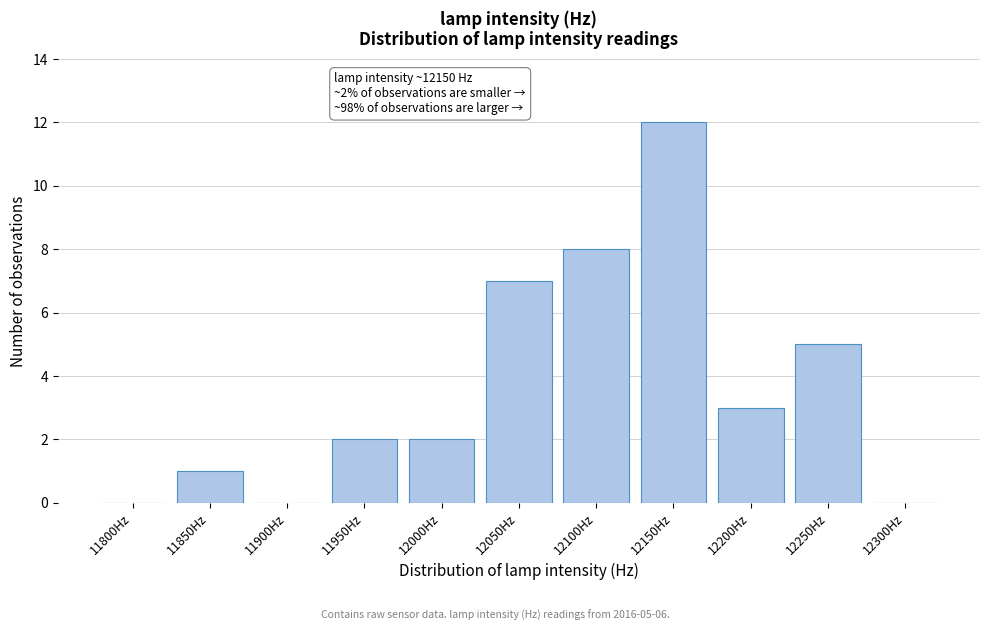

Reading right to left, transcribe all the data shown in this chart.

12300Hz=0	12250Hz=5	12200Hz=3	12150Hz=12	12100Hz=8	12050Hz=7	12000Hz=2	11950Hz=2	11900Hz=0	11850Hz=1	11800Hz=0